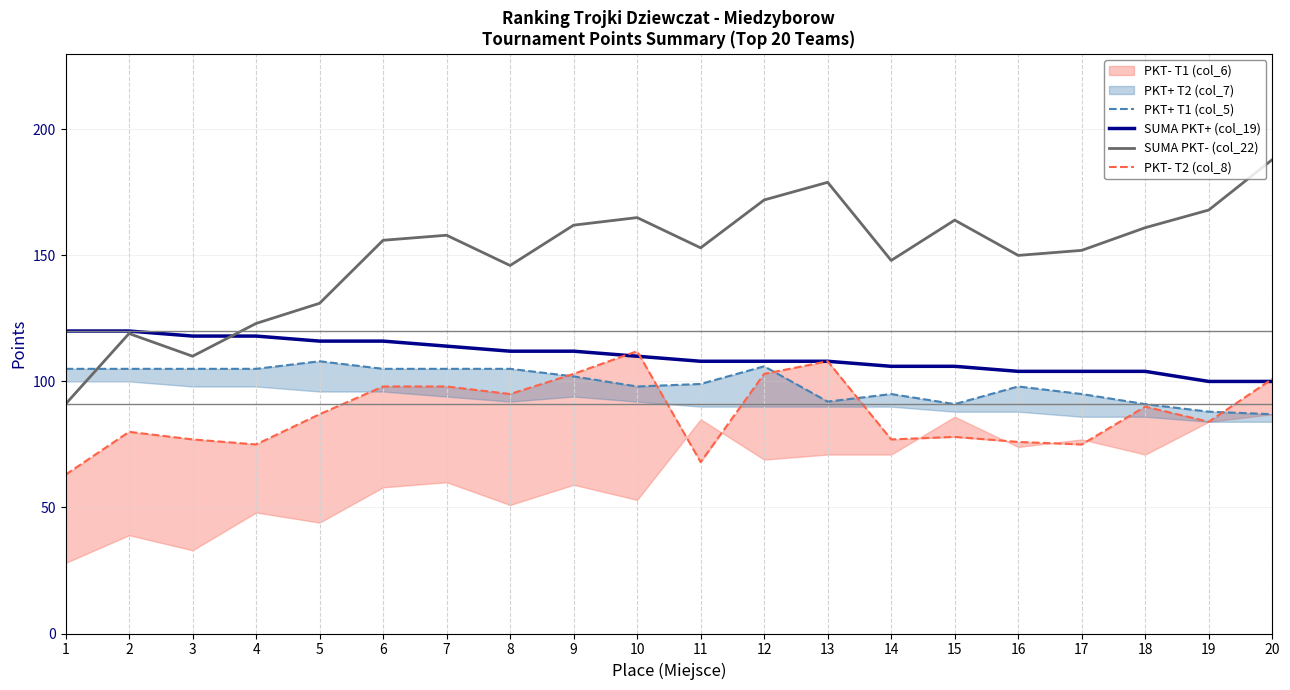

In PKT- T2 (col_8), how many points are higher than both neighbors (excluding endpoints)?

5